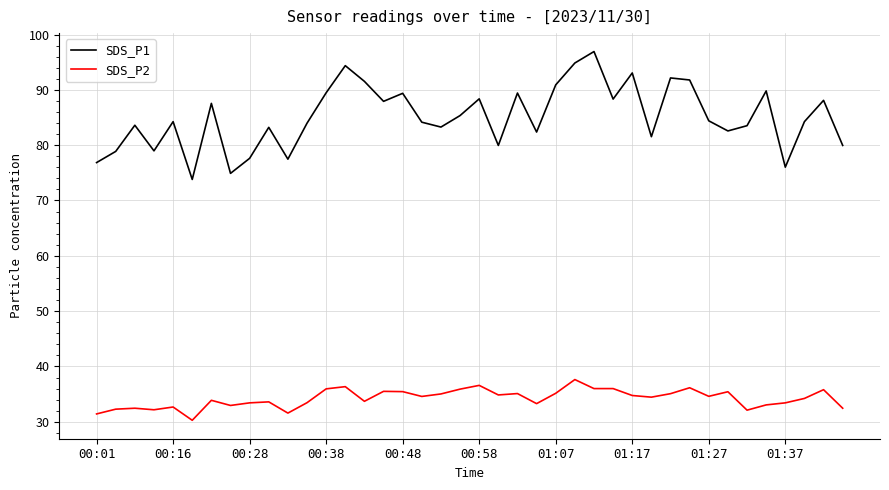

Which series has the largest total across all categories?

SDS_P1